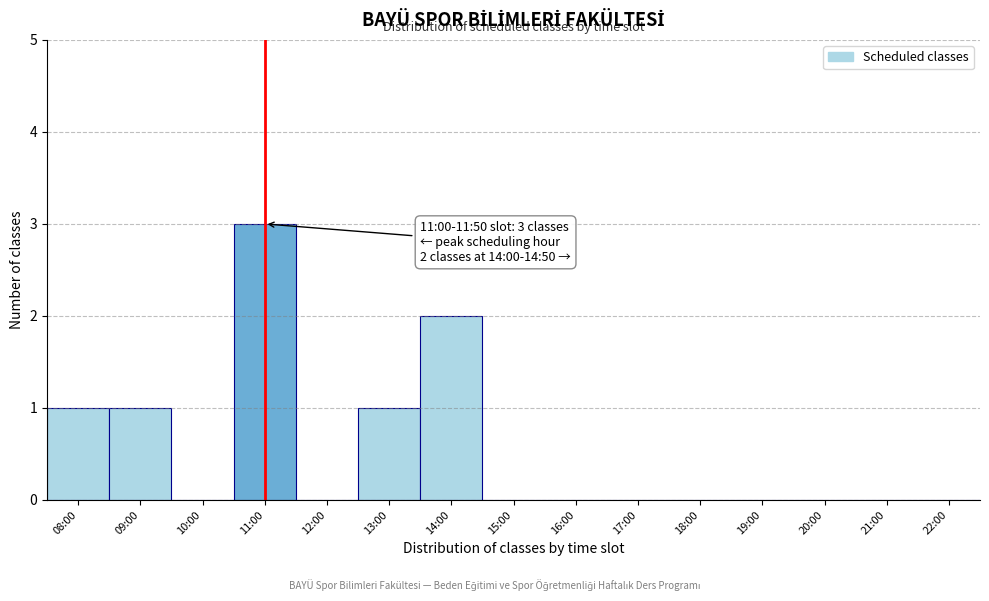

Reading right to left, transcribe all the data shown in this chart.

22:00=0	21:00=0	20:00=0	19:00=0	18:00=0	17:00=0	16:00=0	15:00=0	14:00=2	13:00=1	12:00=0	11:00=3	10:00=0	09:00=1	08:00=1